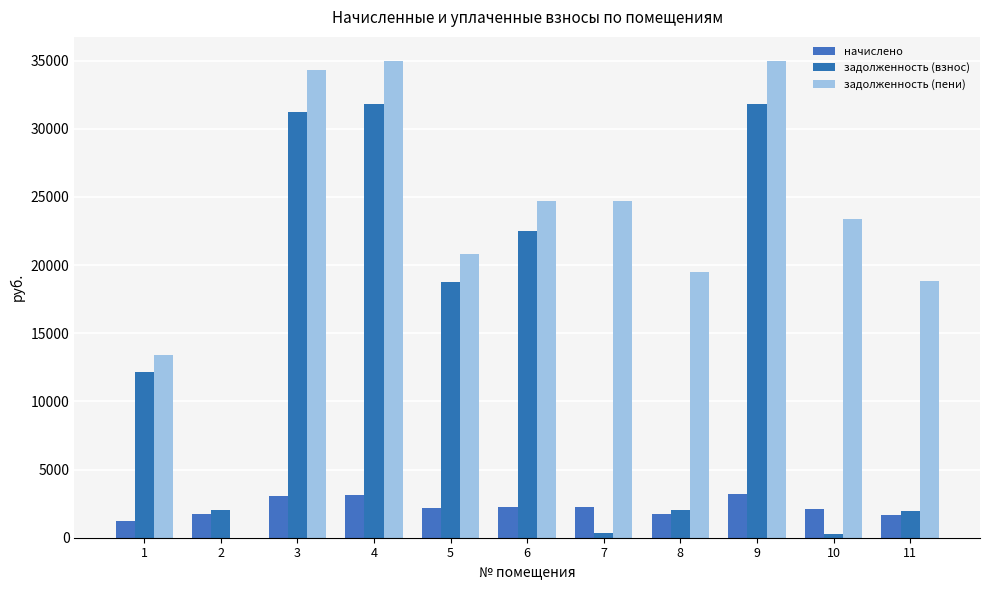

Are the bars horizontal?

No